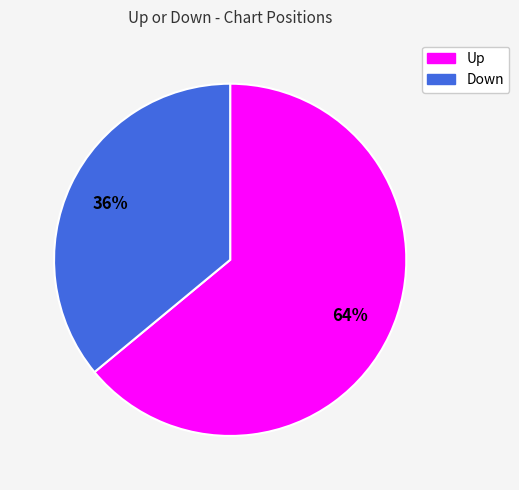

To the nearest percent, what is the difference between the largest and smallest slice percentages?

28%